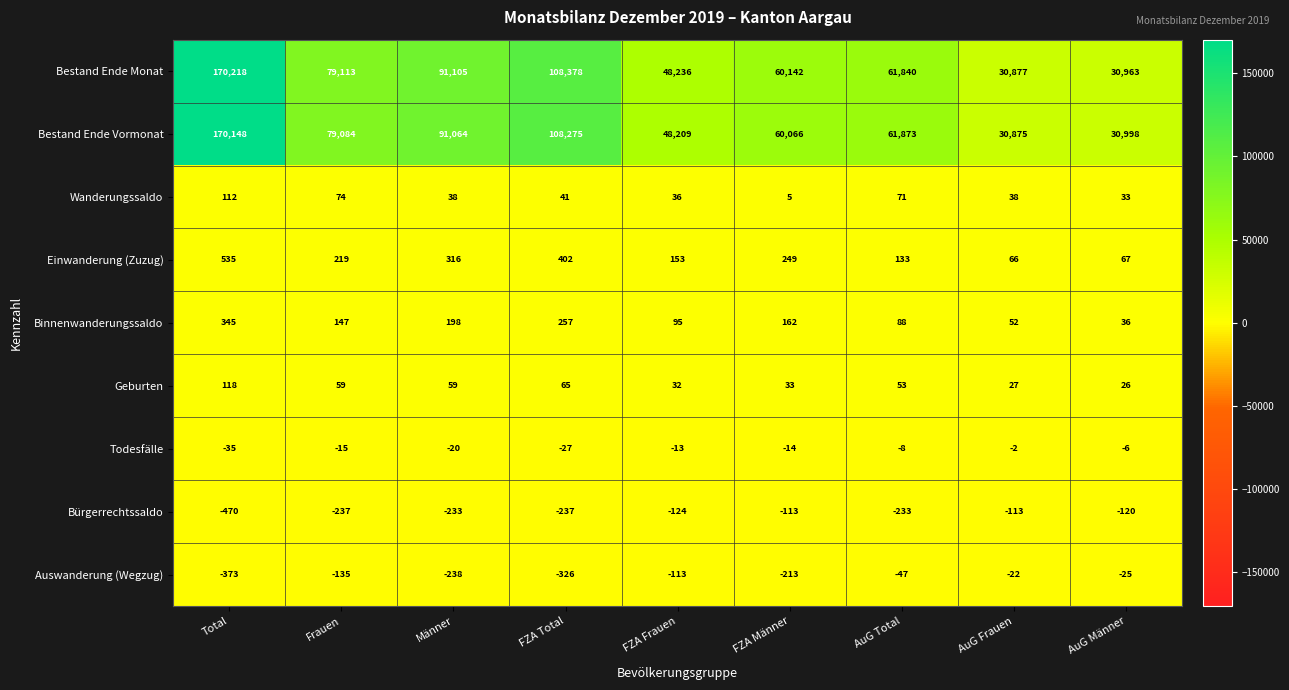

What is the difference between the highest and lowest values at Frauen?

79350